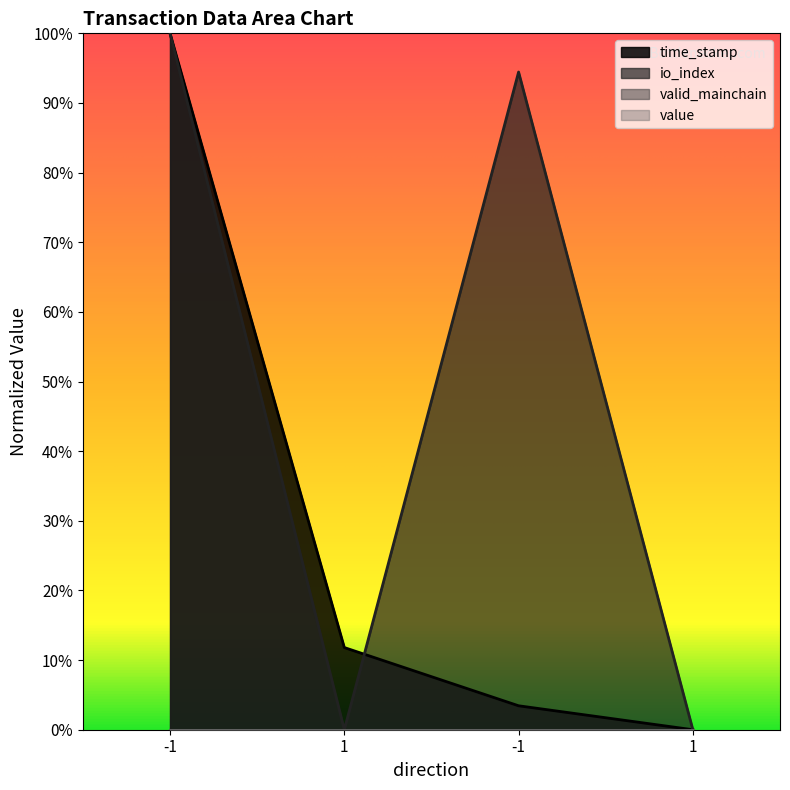

Is it true that io_index equals 0.3 at 1?

False